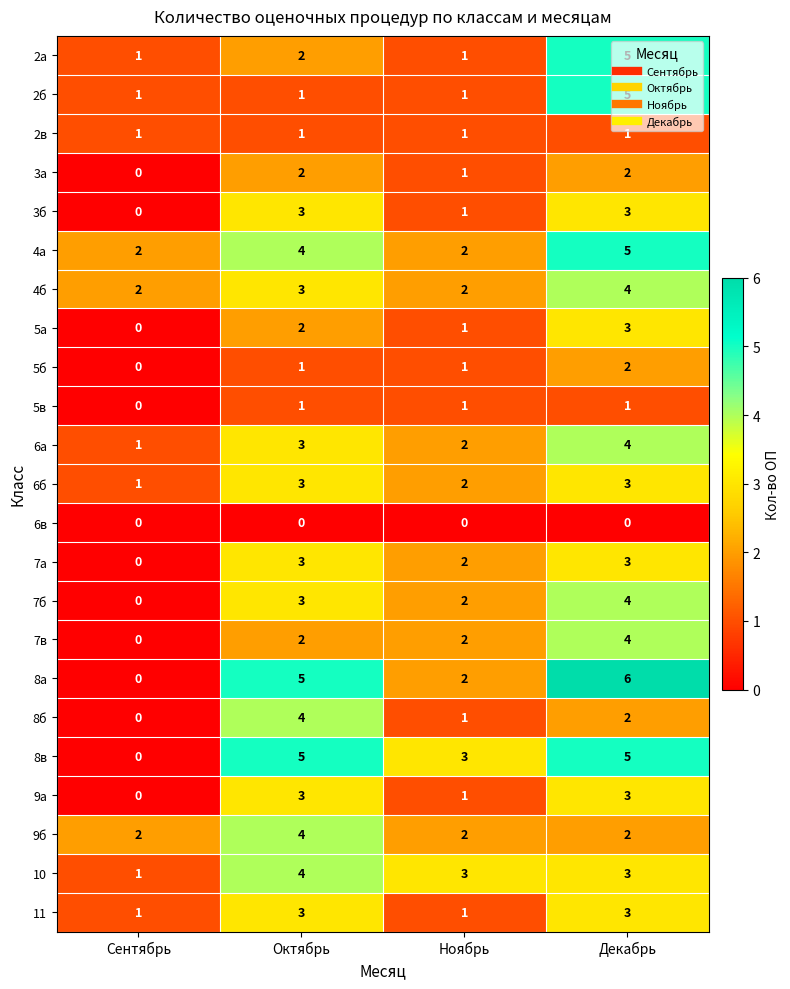

Which series has the largest range (max minus min)?

8а